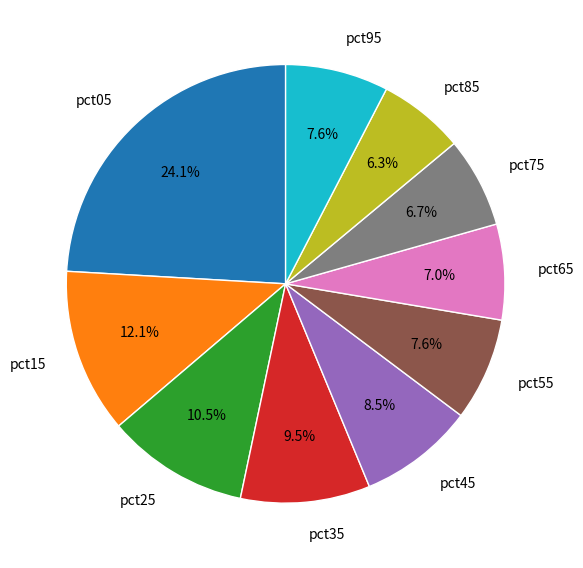

To the nearest percent, what portion does pct95 represent?

8%